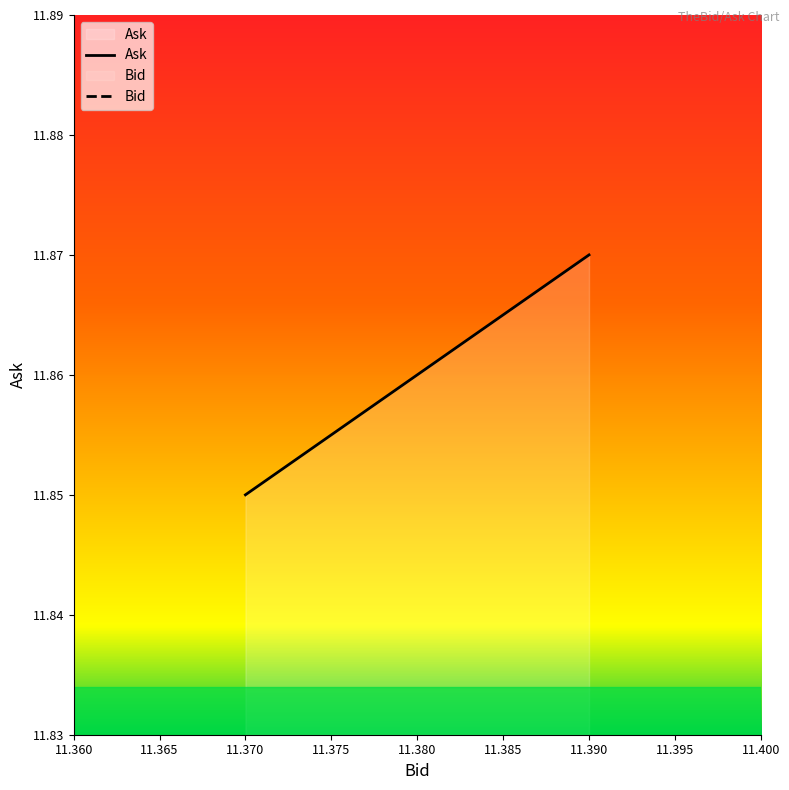

True or false: Bid and Ask cross at least once.

False